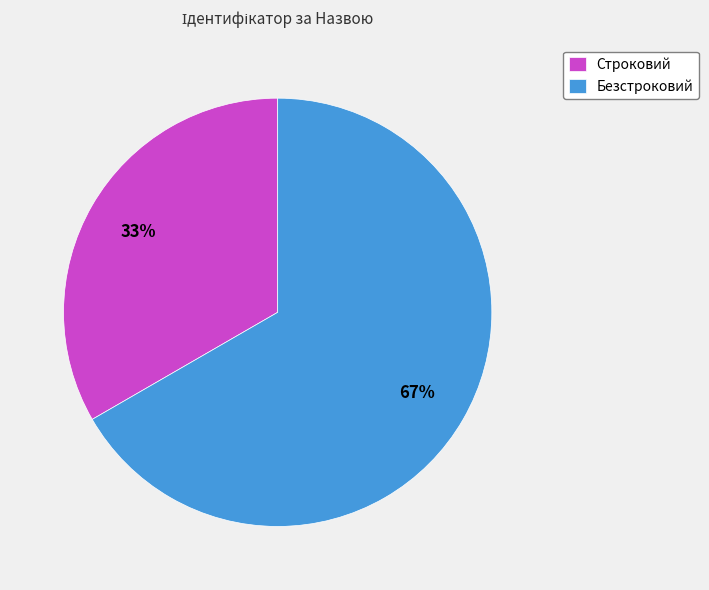

Do Безстроковий and Строковий together represent more than half of the pie?

Yes